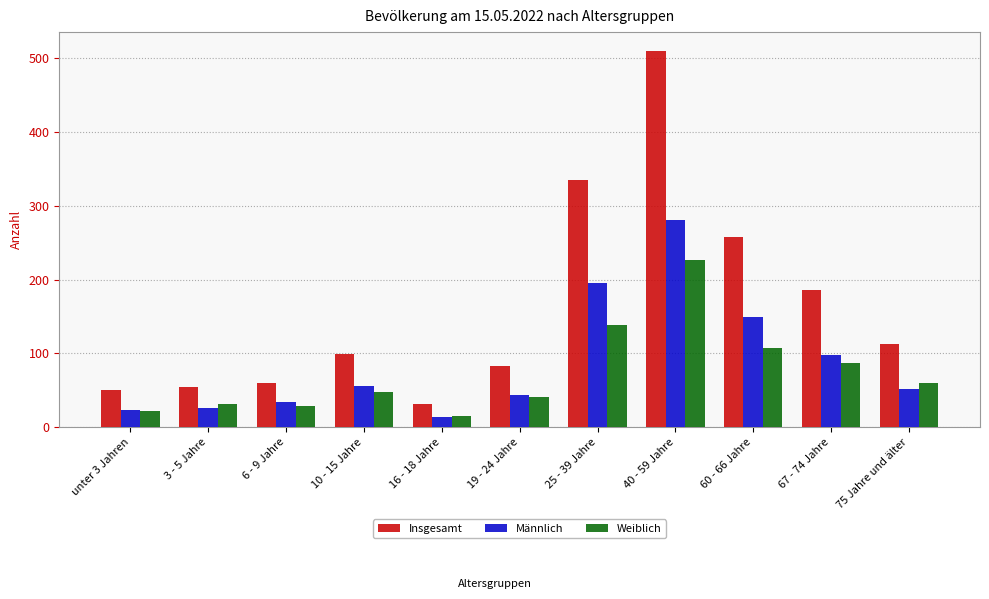

How many groups of bars are there?

11